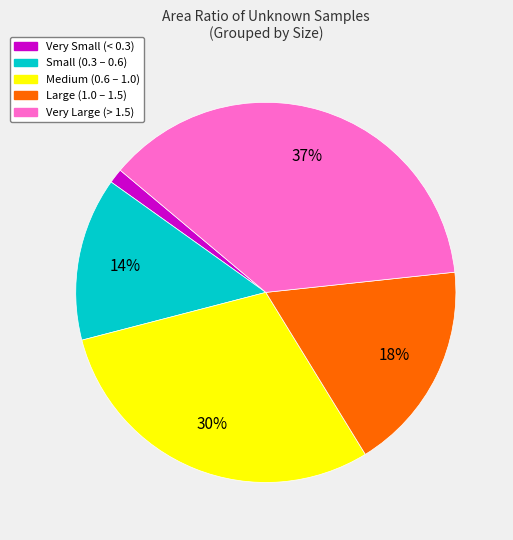

Does any single category account for the majority?

No